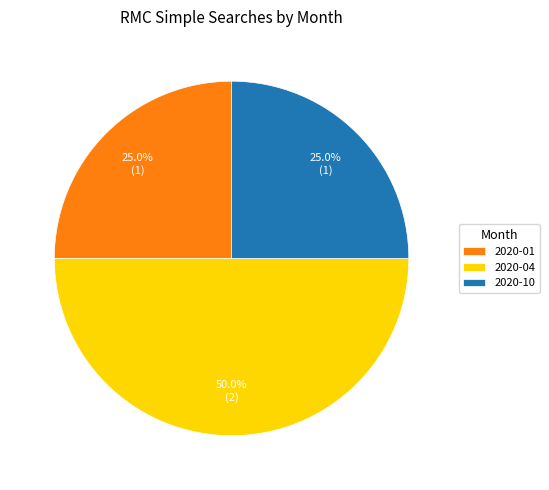

Approximately how many times larger is the value at 2020-10 compared to 2020-04?

0.5